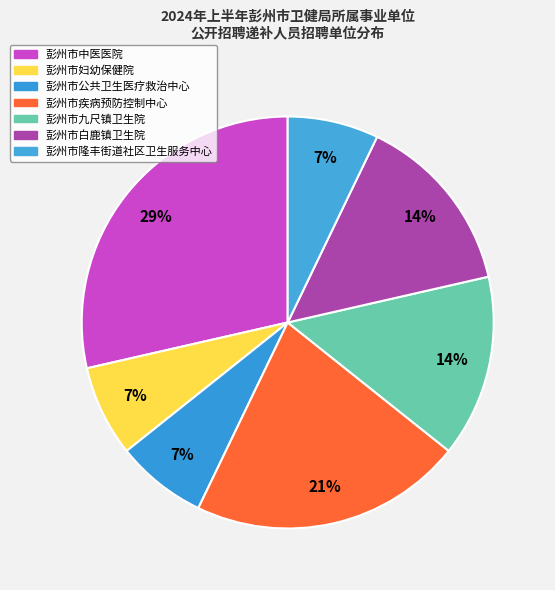

What percentage do 彭州市公共卫生医疗救治中心 and 彭州市疾病预防控制中心 together represent?

28.6%